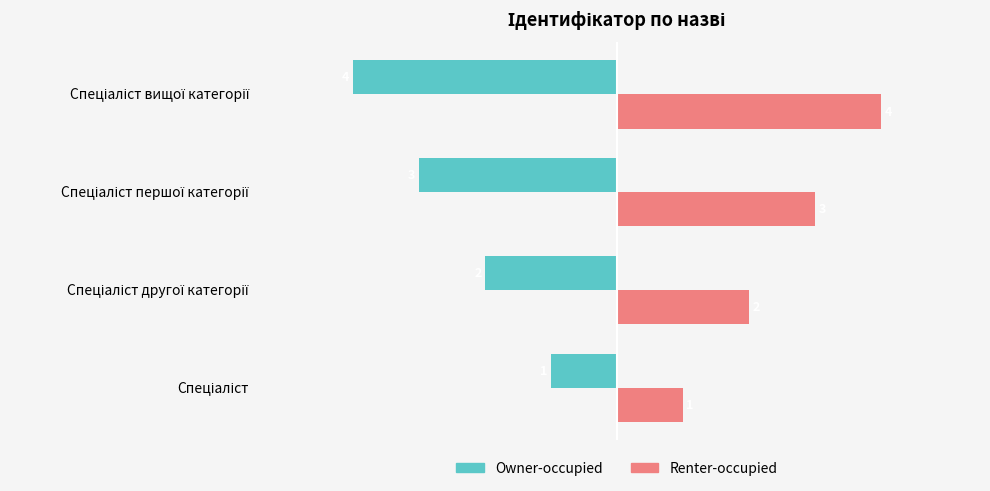

List the series in order of their overall mean, highest first.

Renter-occupied, Owner-occupied